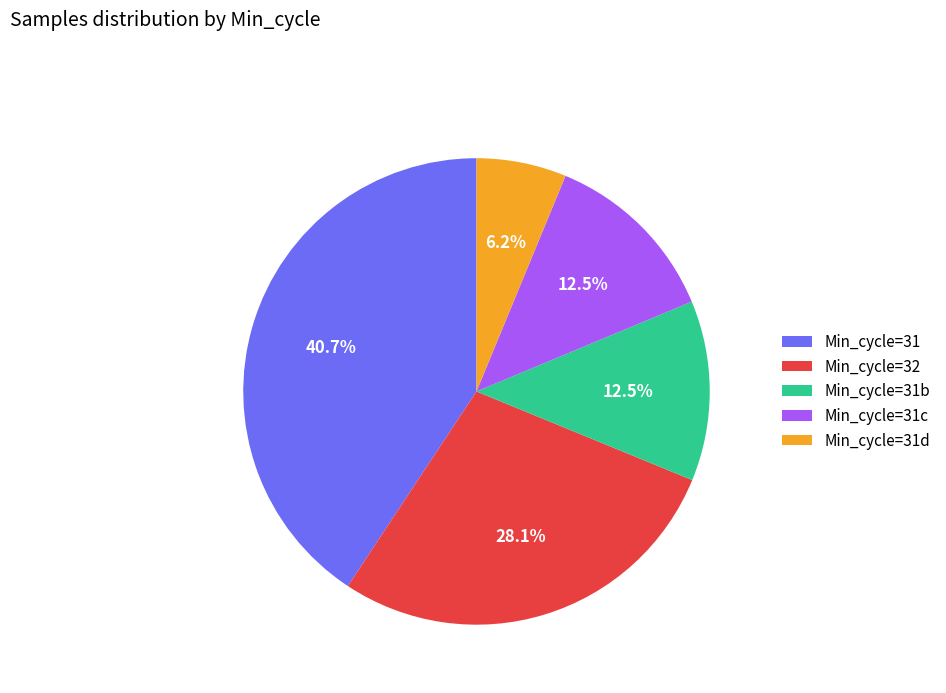

What portion of the pie excludes Min_cycle=31?

59.3%